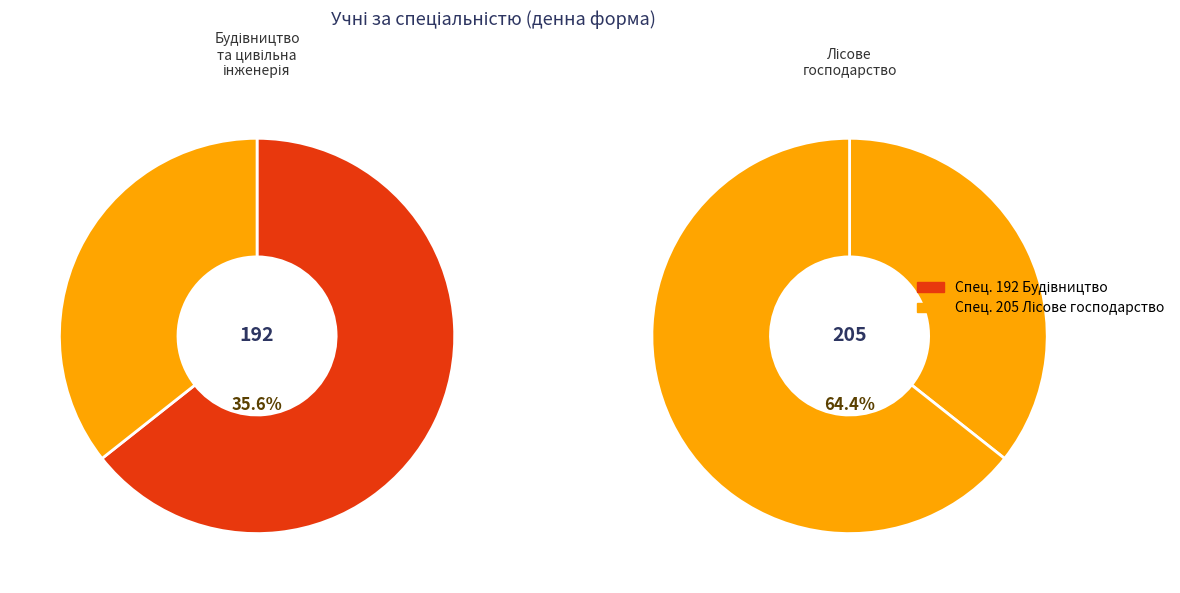

To the nearest percent, what is the combined percentage of 205 and 192?

100%